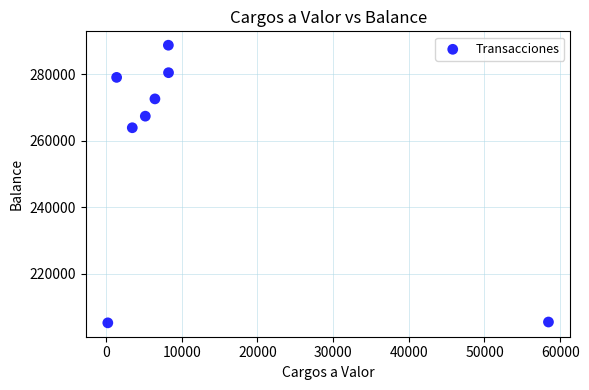

What is the range of X values (max minus min)?

58201.3